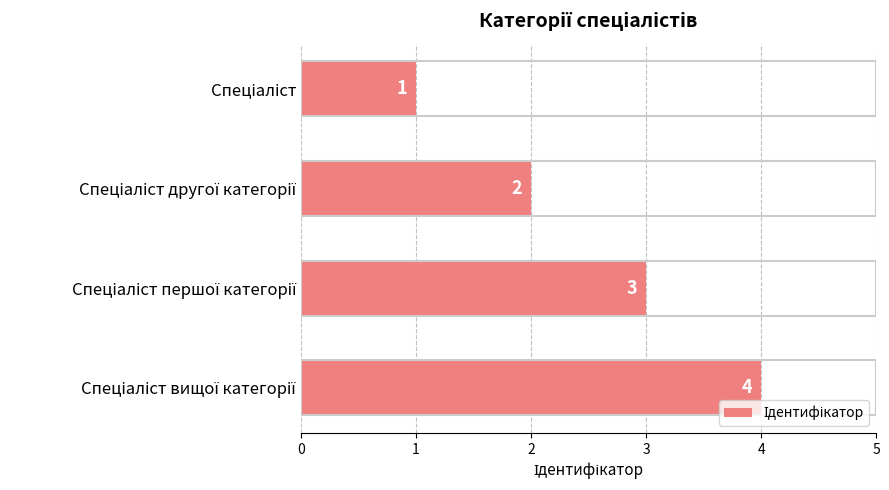

Does the chart contain stacked bars?

No